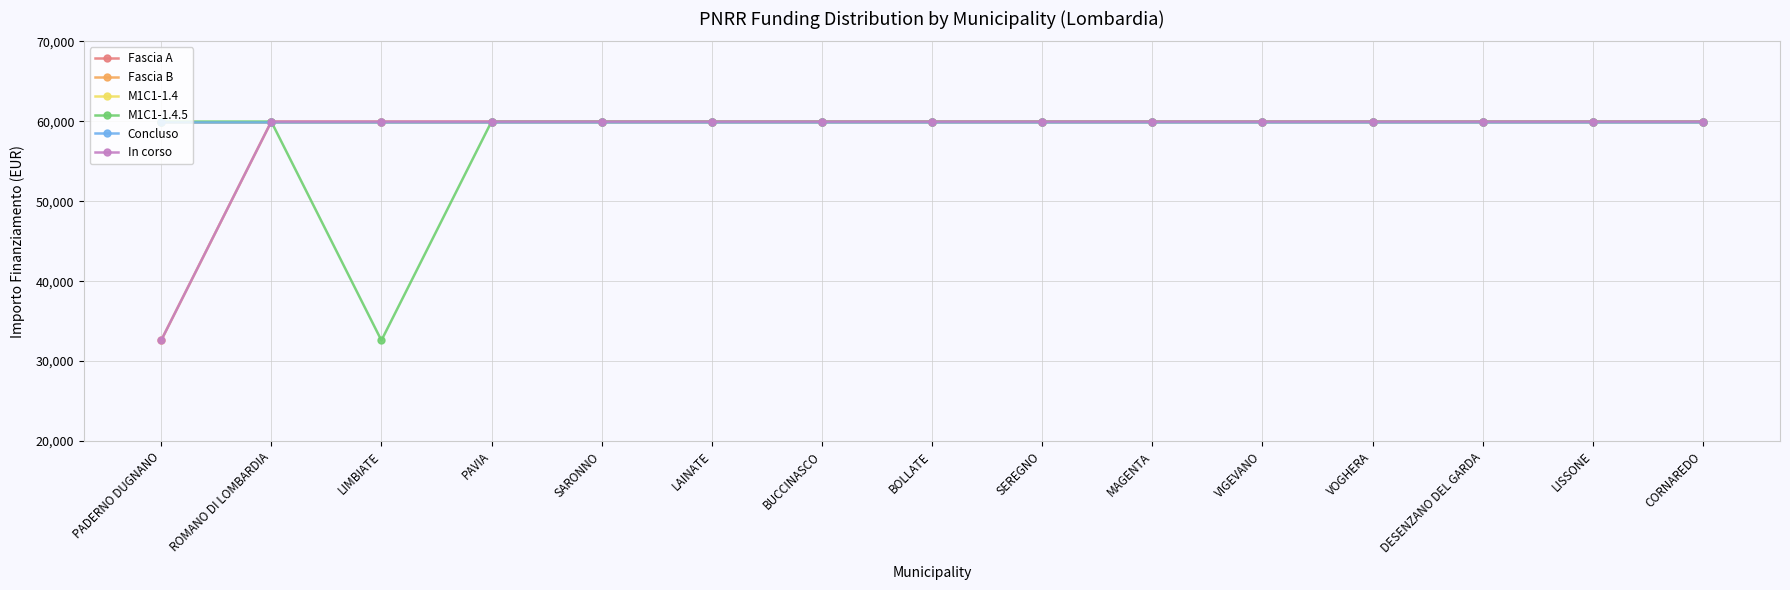

How many lines are shown in the chart?

6